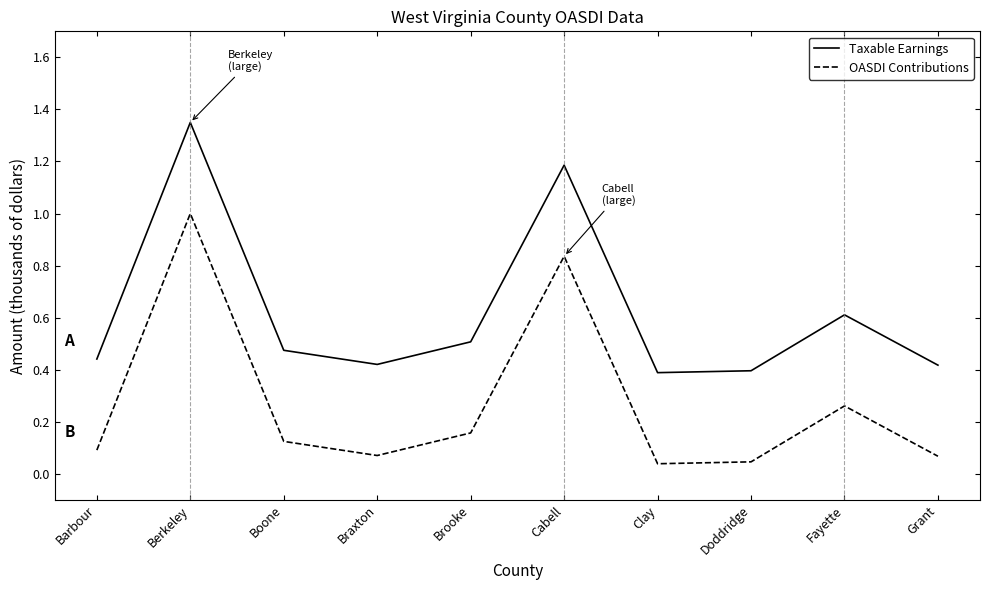

What is the sum of all Taxable Earnings values?

6.2